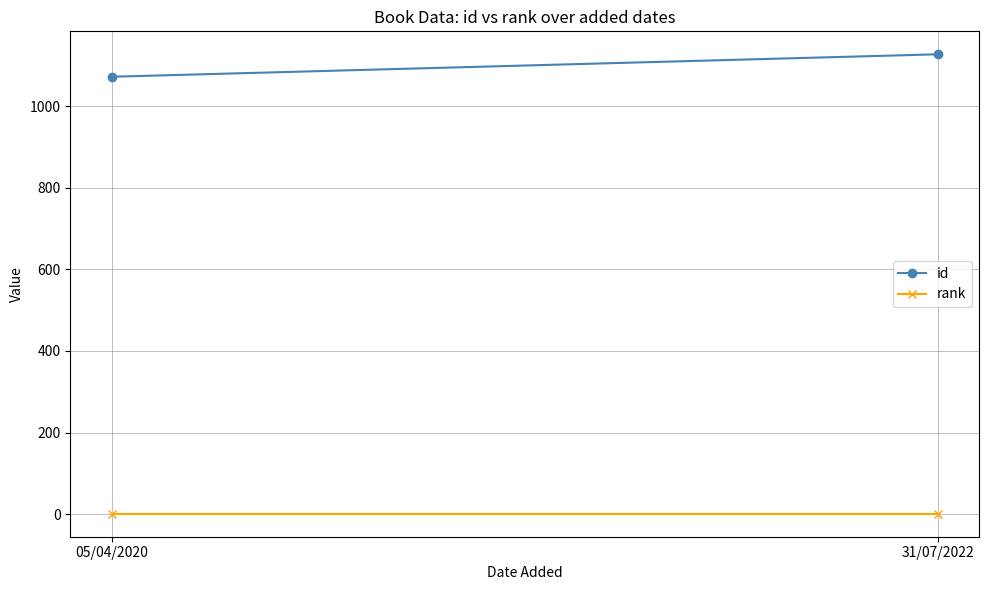

What is the sum of all rank values?

2